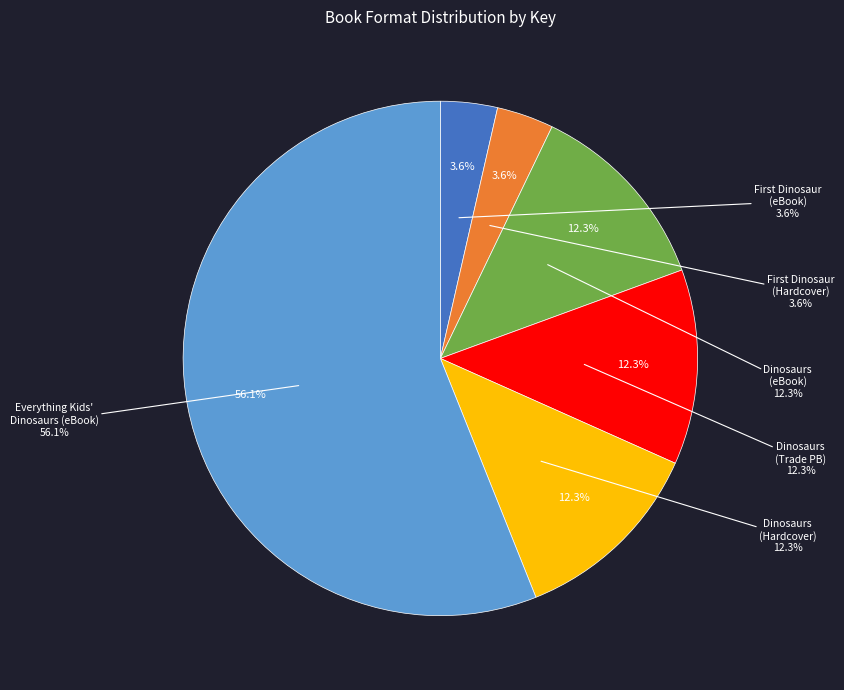

What is the smallest slice in the pie chart?

First Dinosaur (eBook)